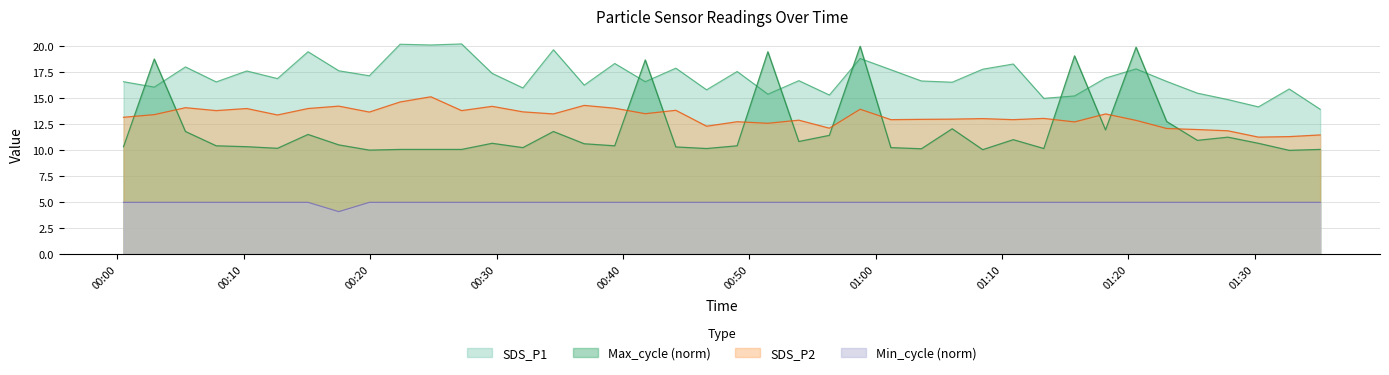

True or false: Max_cycle has a value of 10.6 at 2023/04/19 00:36:56.

True